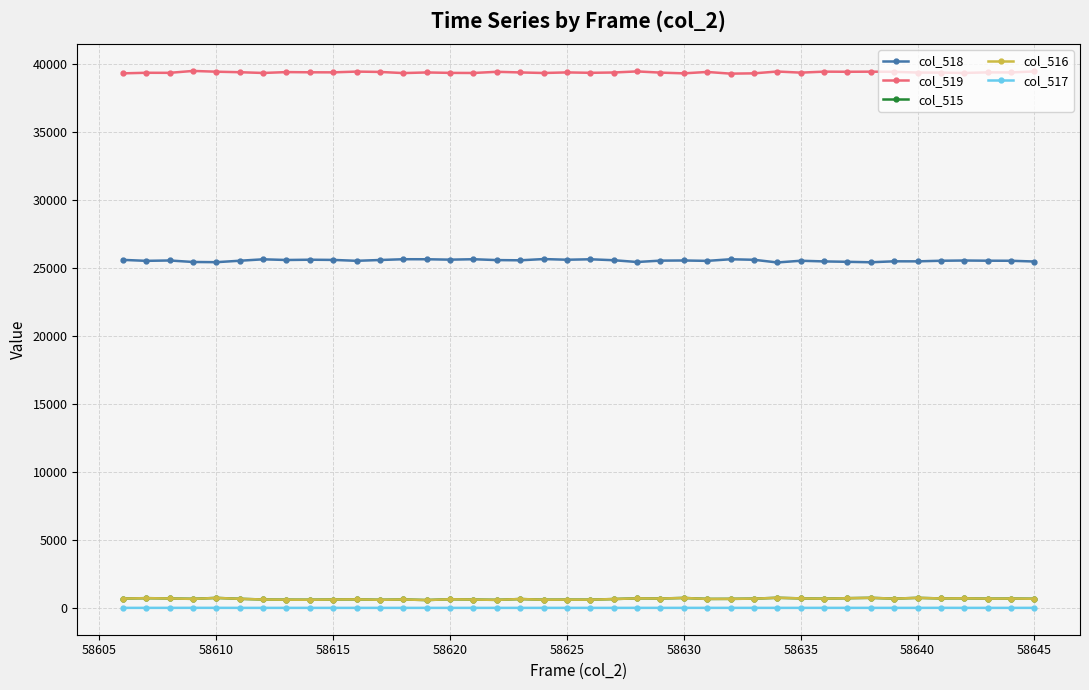

What is the maximum value shown in the chart?

39455